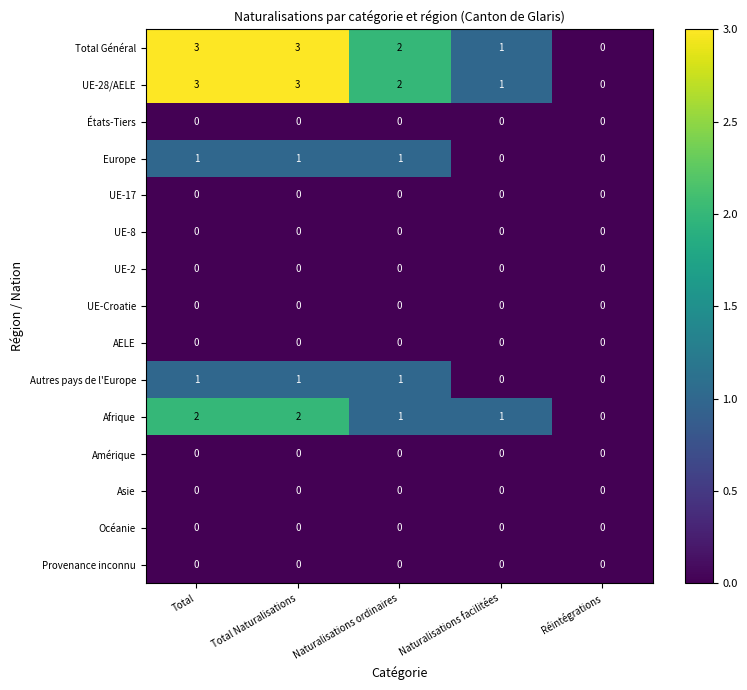

What is the difference between the highest and lowest values at Total?

3